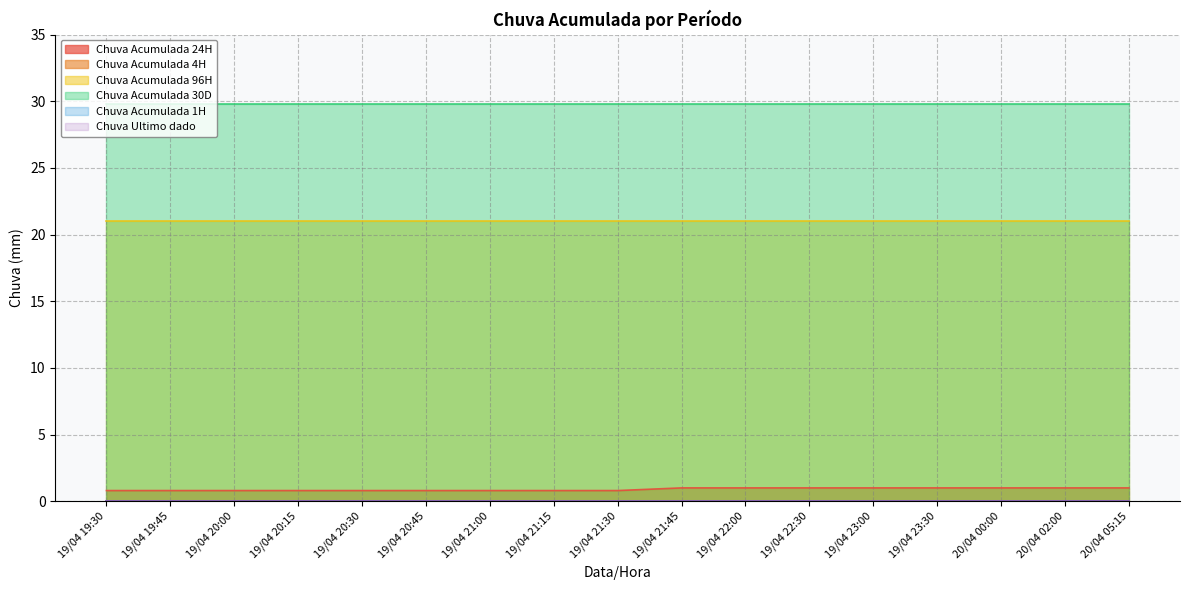

Is it true that Chuva Acumulada 96H equals 21.0 at 20/04 00:00?

True